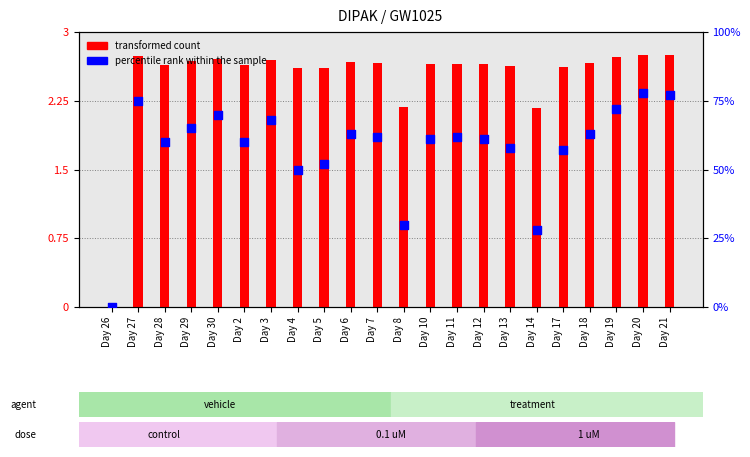

What are all the series names shown in the legend?

transformed count, percentile rank within the sample